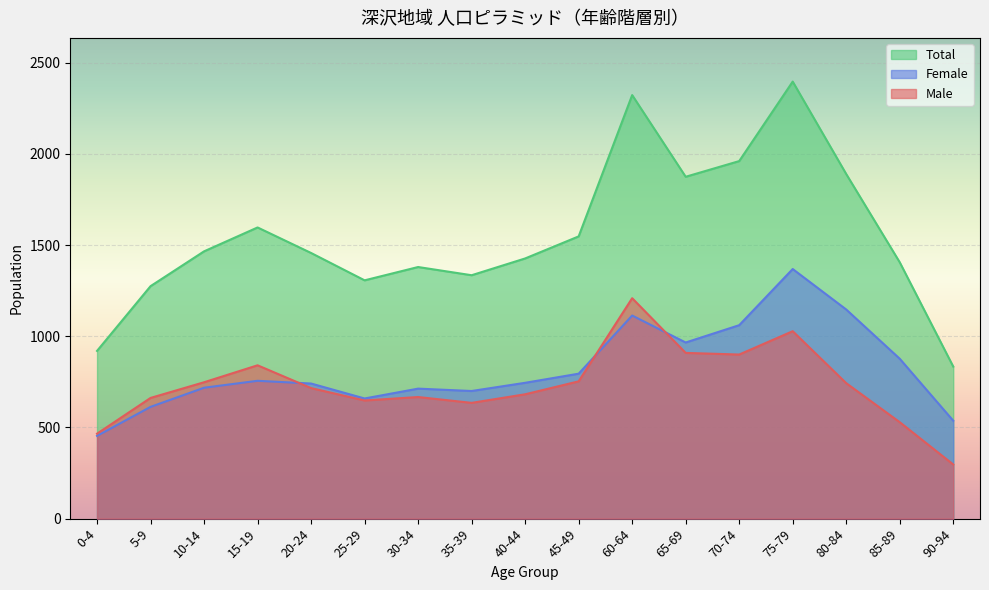

Where is the first local maximum for Male?

15-19